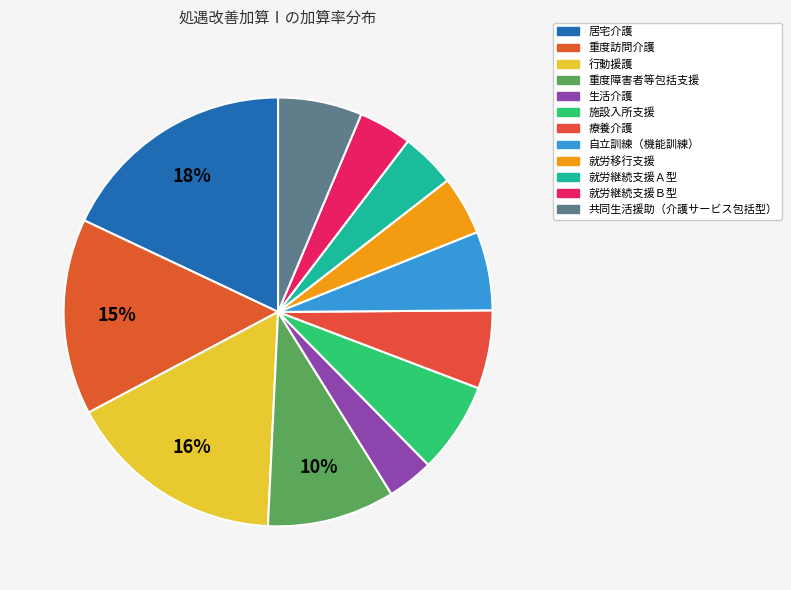

To the nearest percent, what is the difference between the 重度障害者等包括支援 and 就労継続支援Ｂ型 slice percentages?

6%